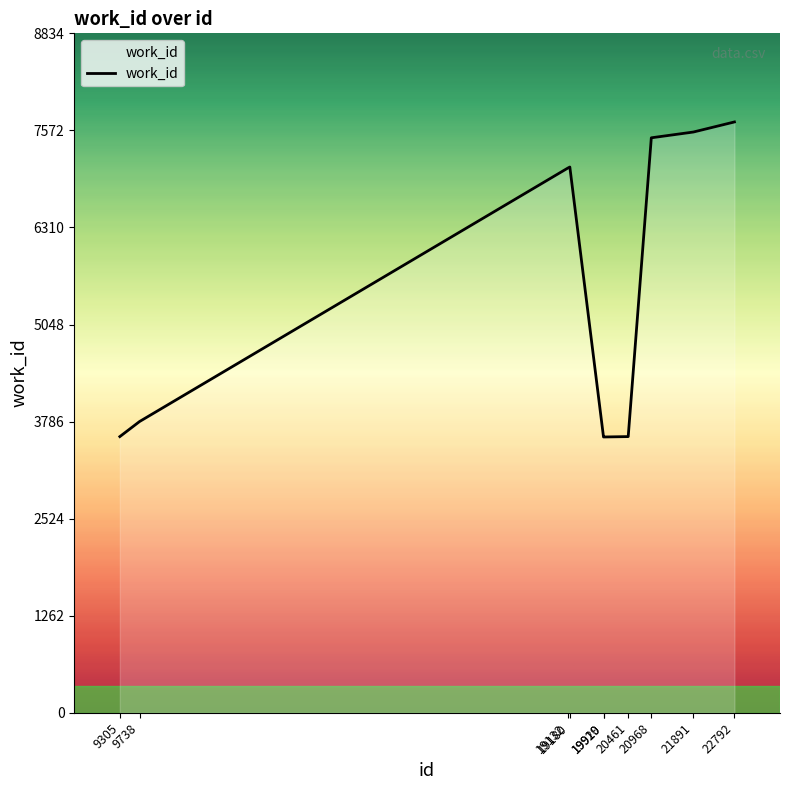

What is the smallest value displayed?

3586